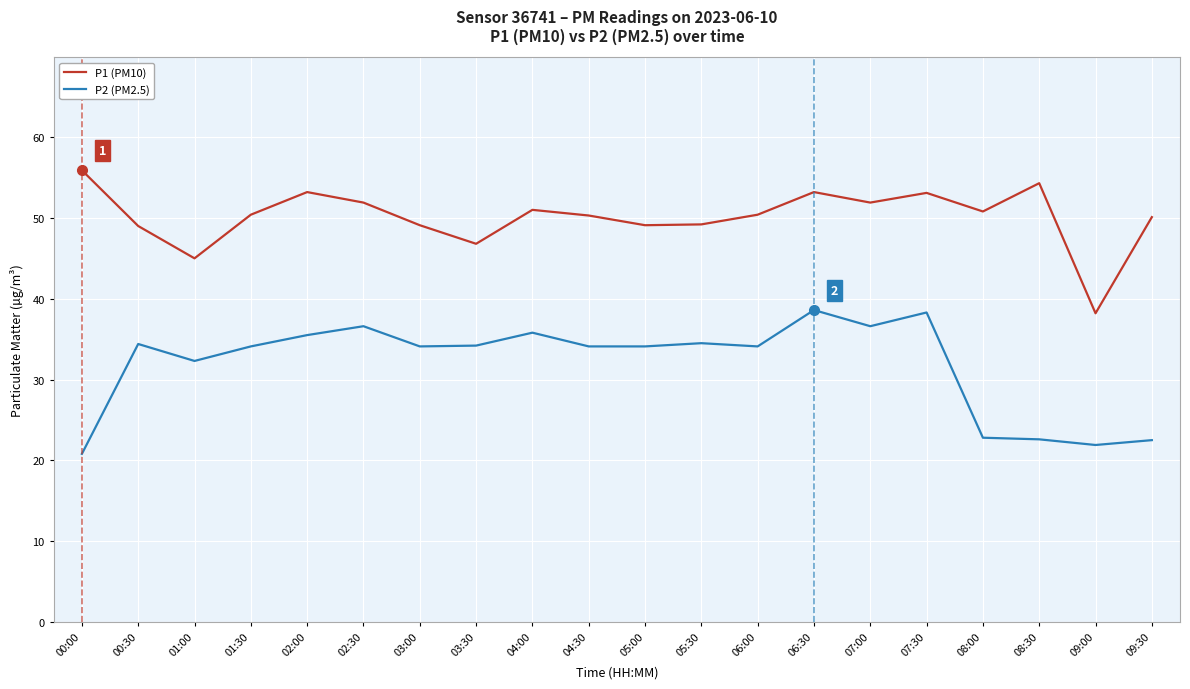

Does the chart have visible grid lines?

Yes